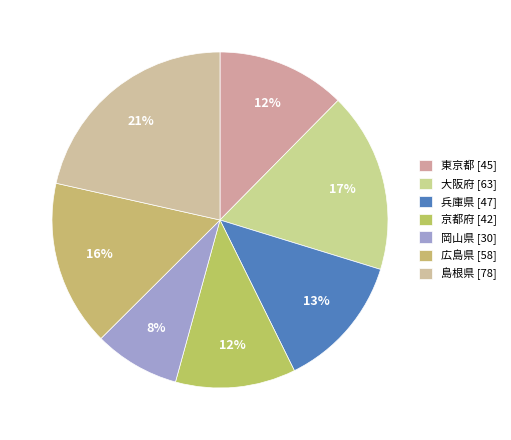

Is 東京都 the majority of the pie?

No